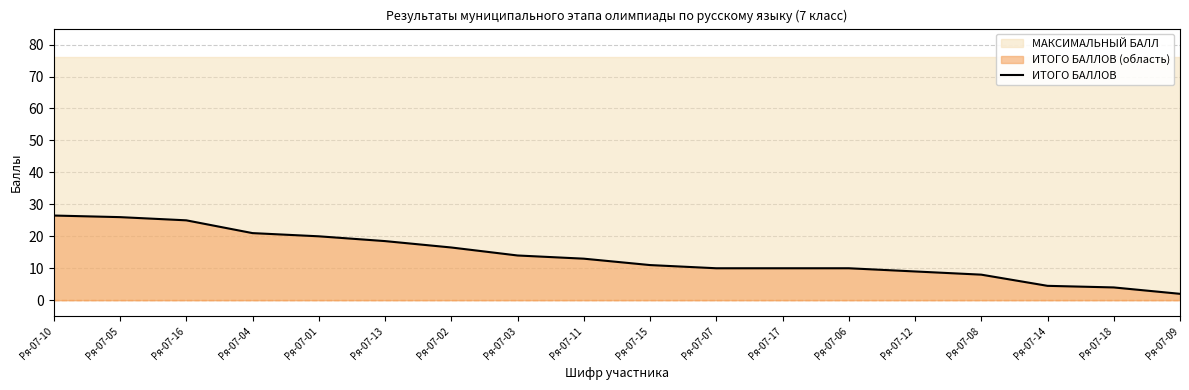

List the labels in order of value, smallest first.

Ря-07-09, Ря-07-18, Ря-07-14, Ря-07-08, Ря-07-12, Ря-07-07, Ря-07-17, Ря-07-06, Ря-07-15, Ря-07-11, Ря-07-03, Ря-07-02, Ря-07-13, Ря-07-01, Ря-07-04, Ря-07-16, Ря-07-05, Ря-07-10